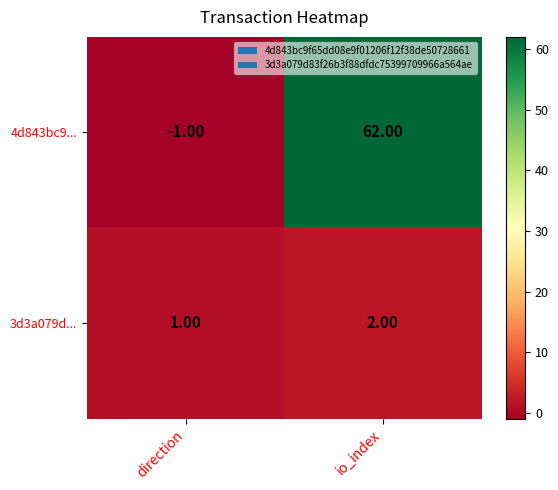

Rank the series by their average value, from highest to lowest.

4d843bc9..., 3d3a079d...